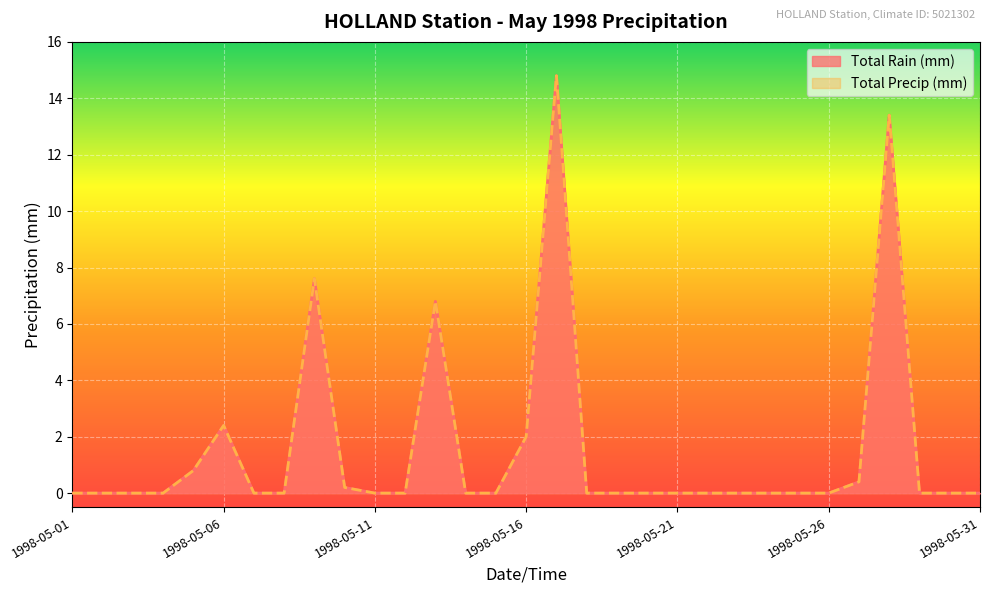

The value of Total Precip (mm) at 1998-05-26 is 0.0. True or false?

True